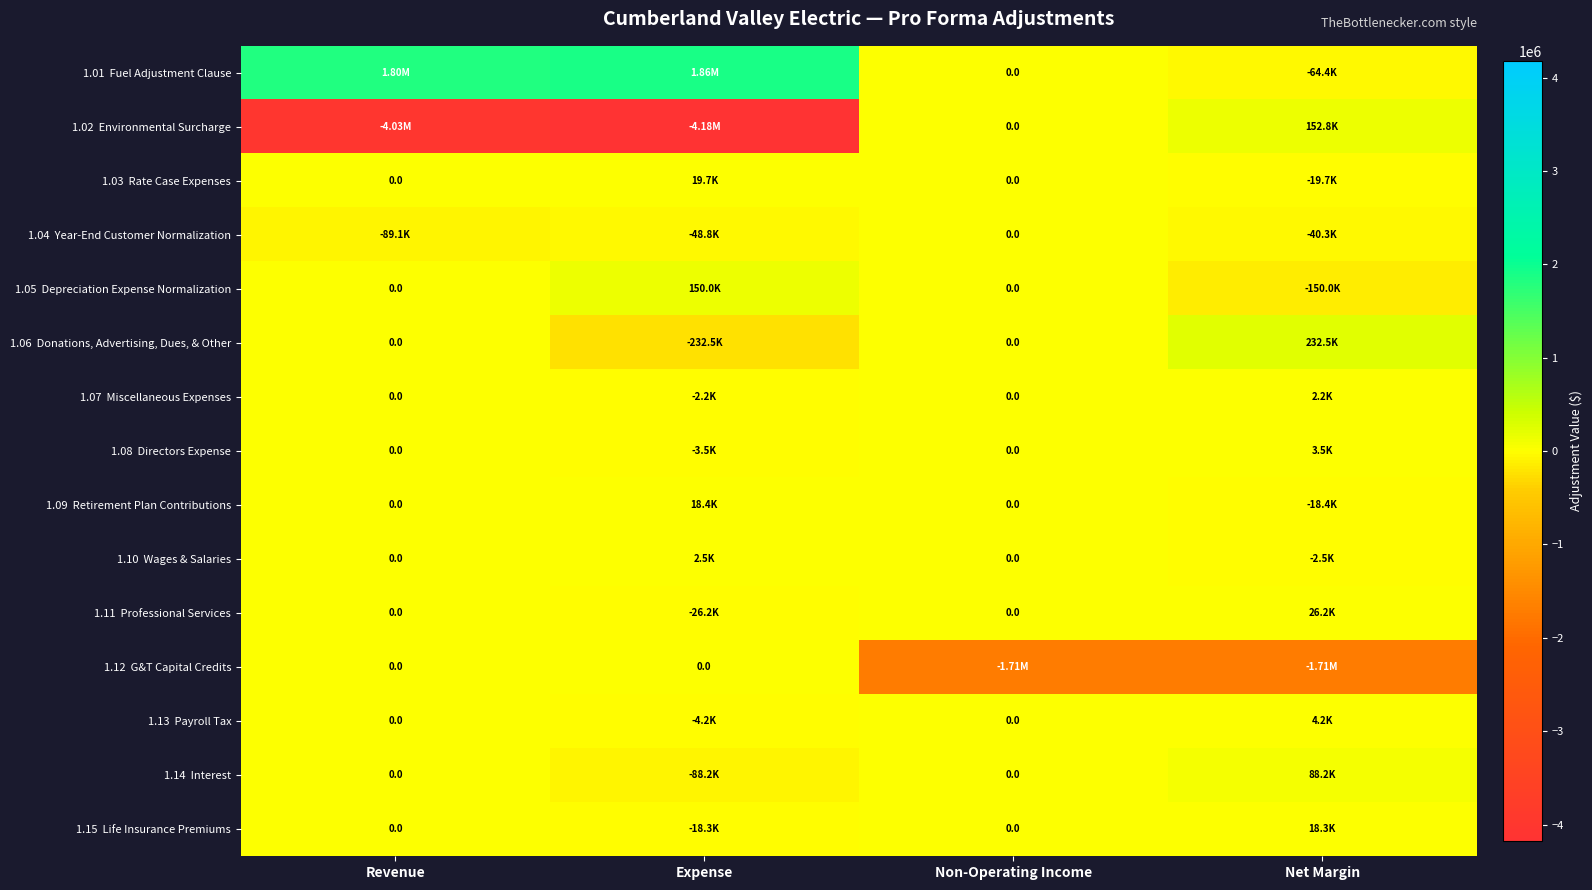

What is the difference between the maximum and second lowest values in the 1.14 Interest series?

88192.1